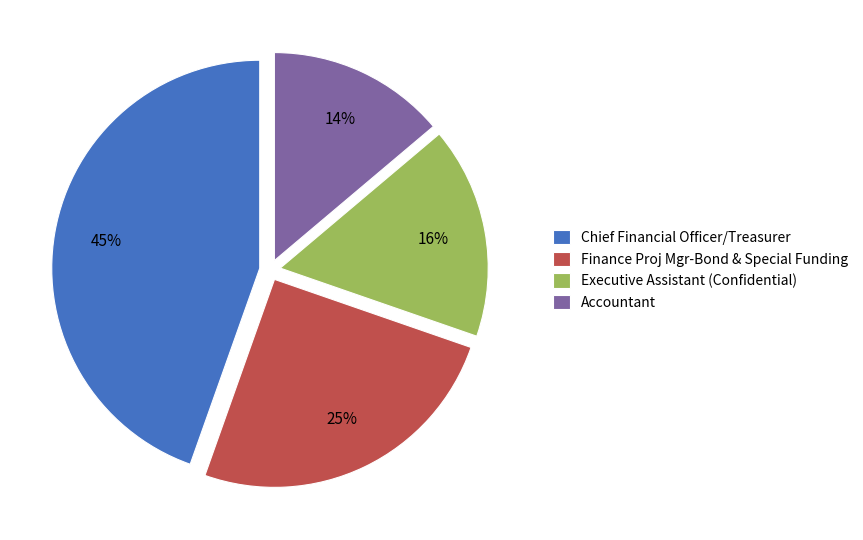

How many slices are in this pie chart?

4